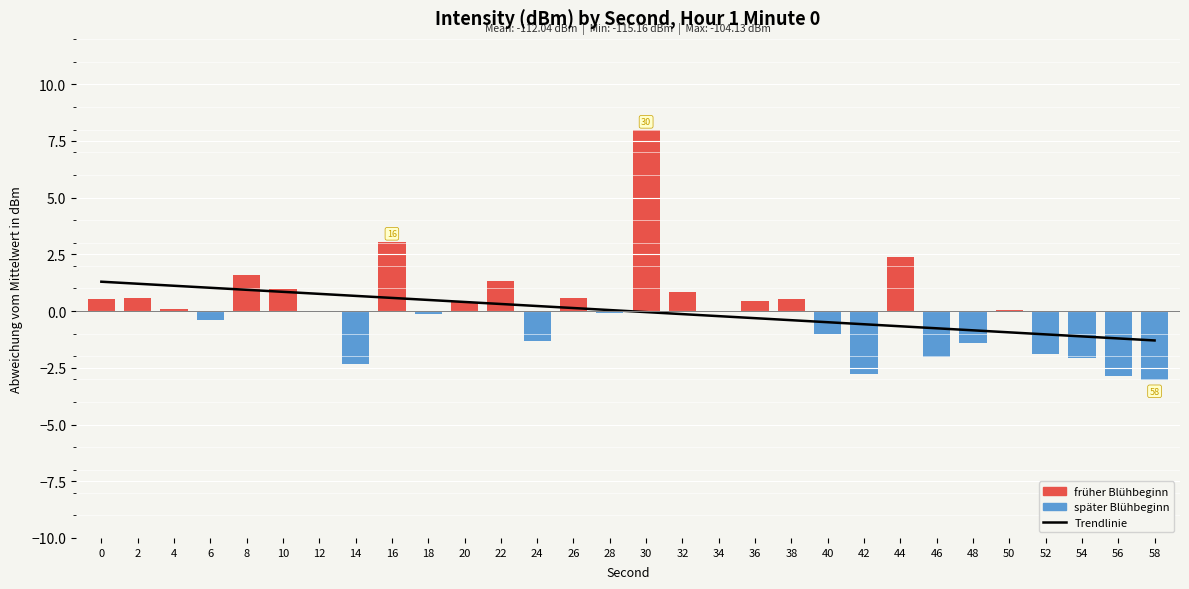

Are the bars grouped side by side (vs. stacked)?

Yes